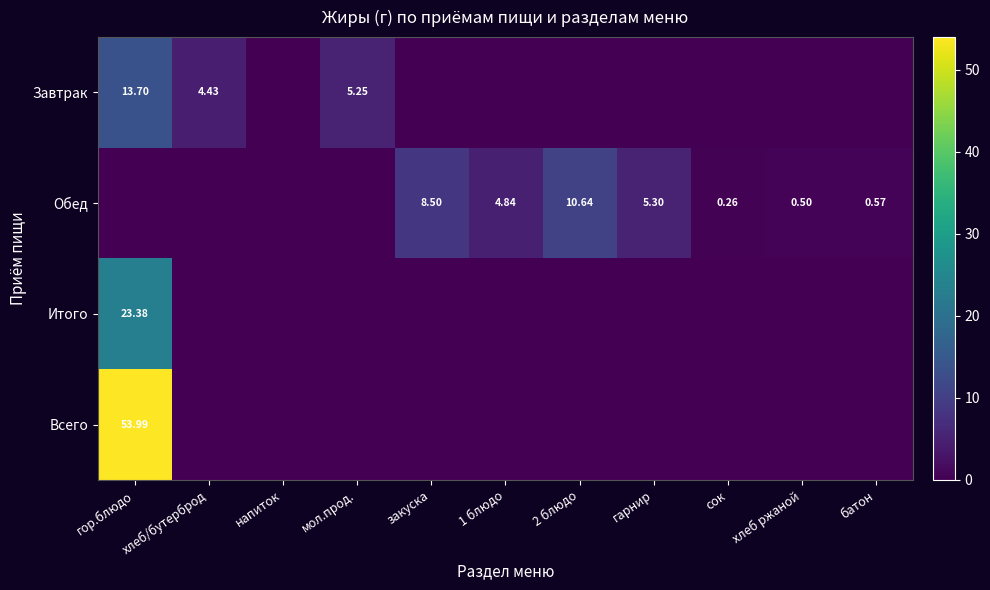

What is the sum of all Итого values?

23.4